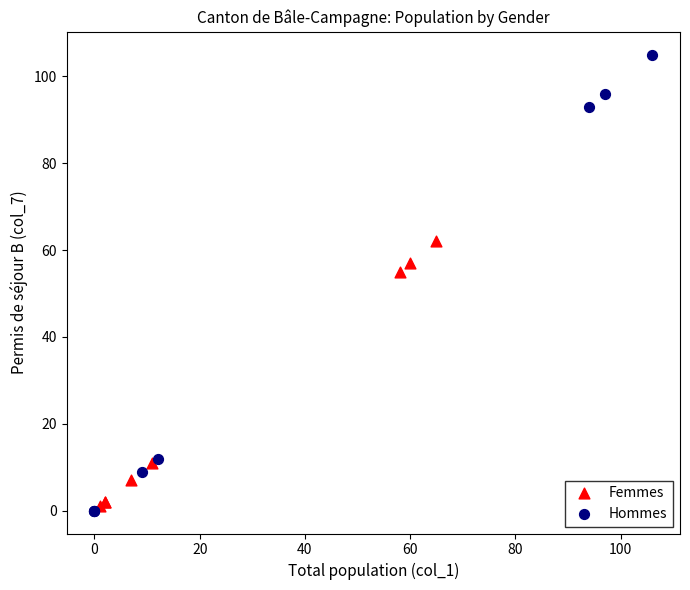

Which series reaches the maximum Y coordinate?

Hommes